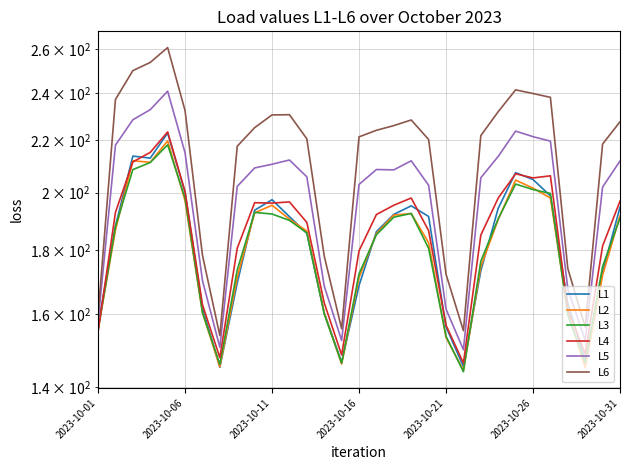

What is the average value of the L1 series?

181.9